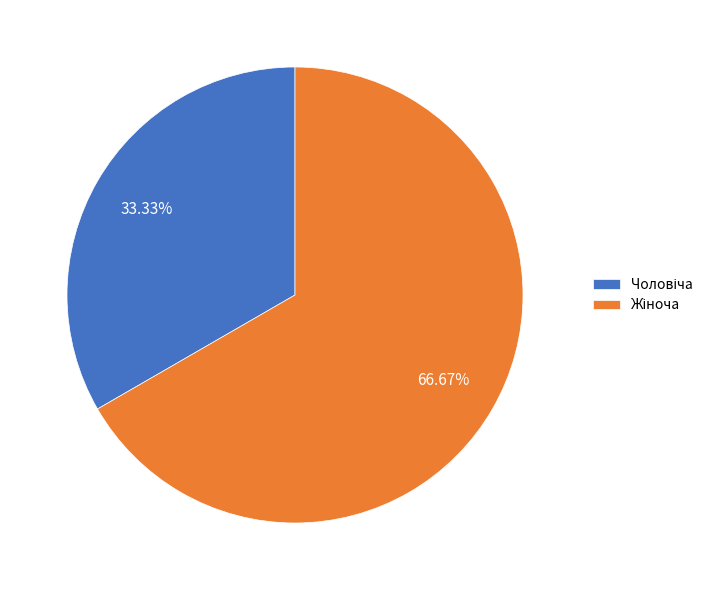

Is there any slice that represents more than half of the pie?

Yes